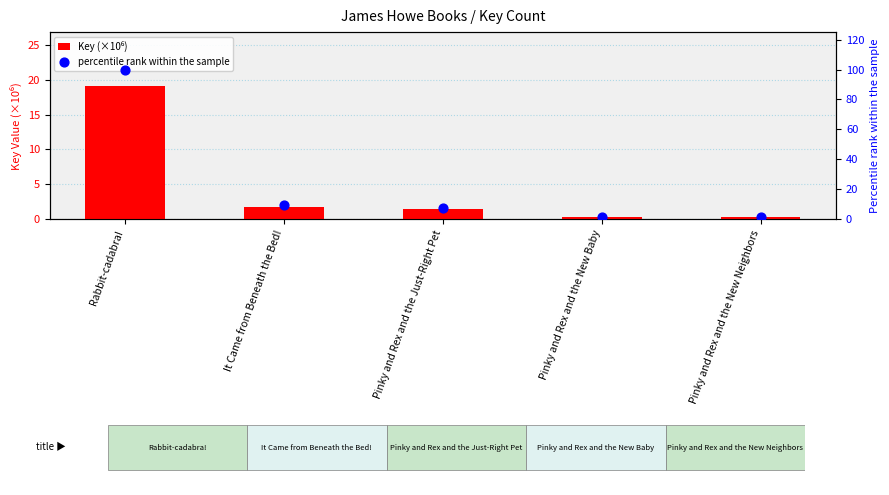

Which series reaches the minimum Y coordinate?

Key (×10⁶)